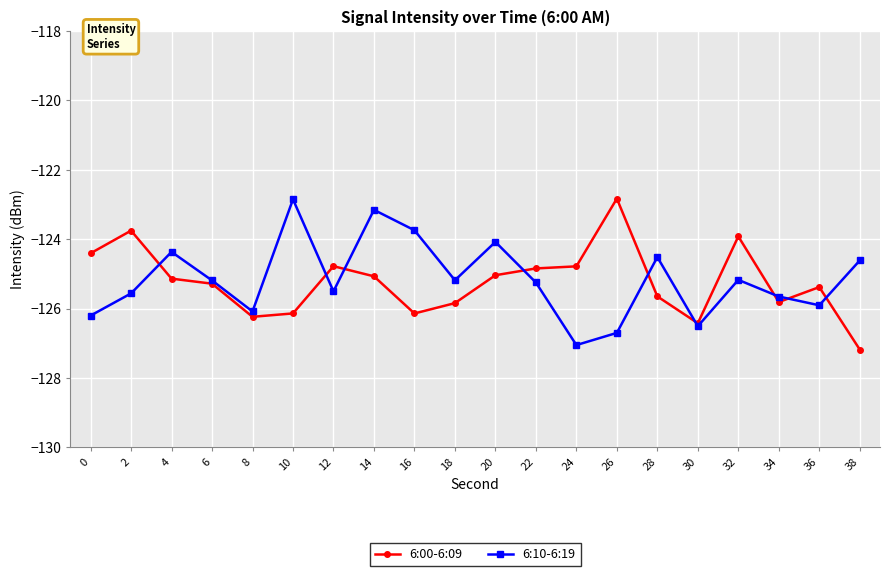

How many lines are shown in the chart?

2